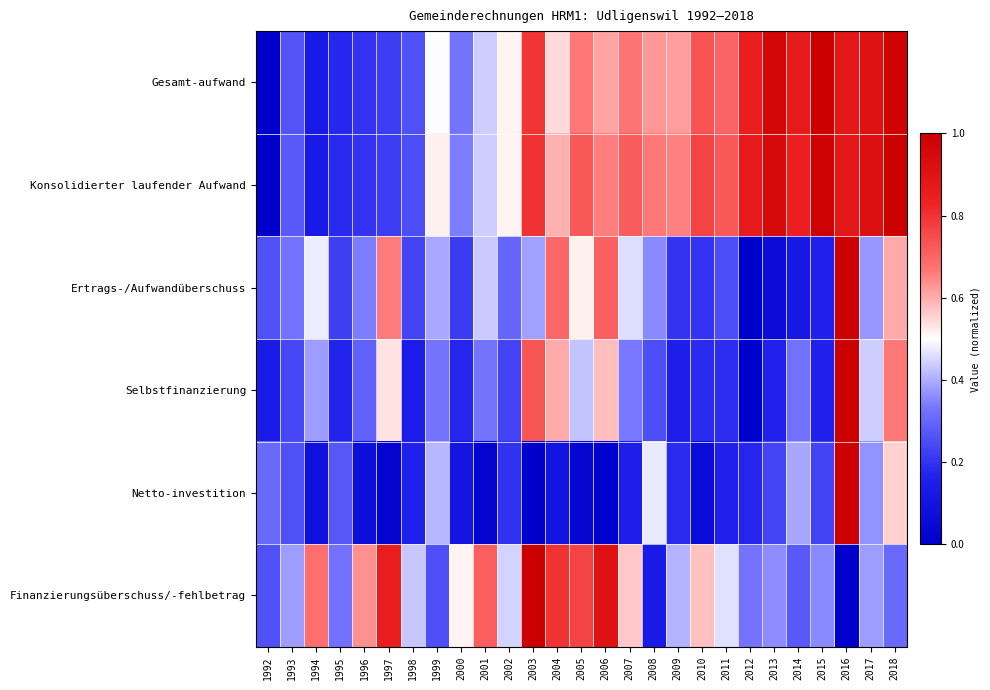

What is the total value across all series at 2015?

2.9